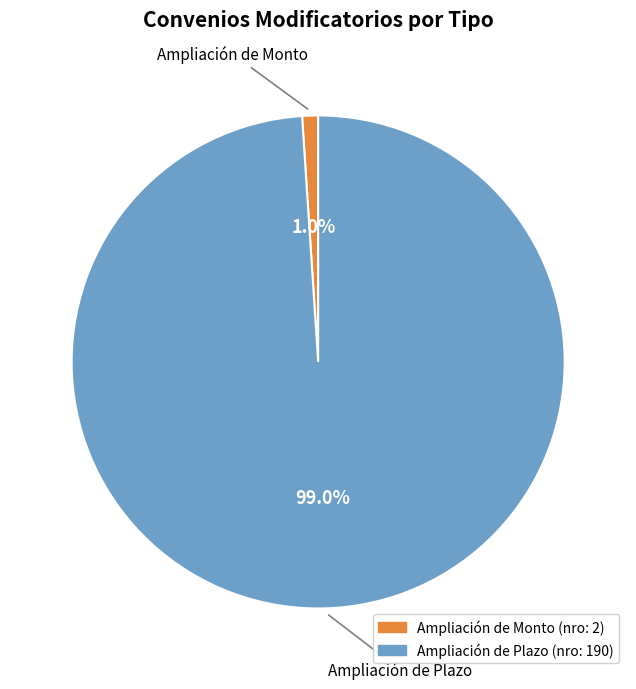

Combined, what portion of the pie is Ampliación de Monto and Ampliación de Plazo?

100.0%